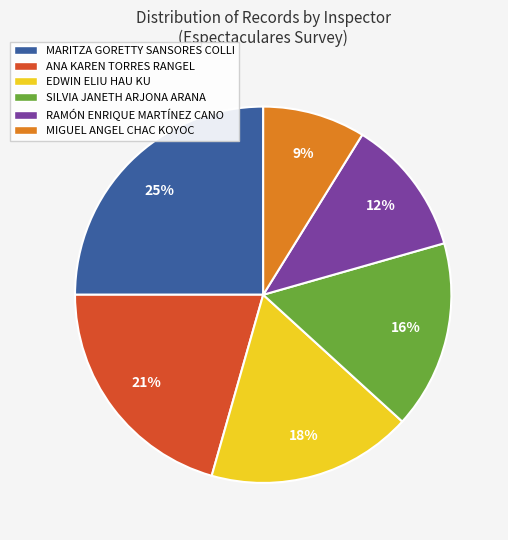

The MARITZA GORETTY SANSORES COLLI slice represents 11% of the pie. True or false?

False